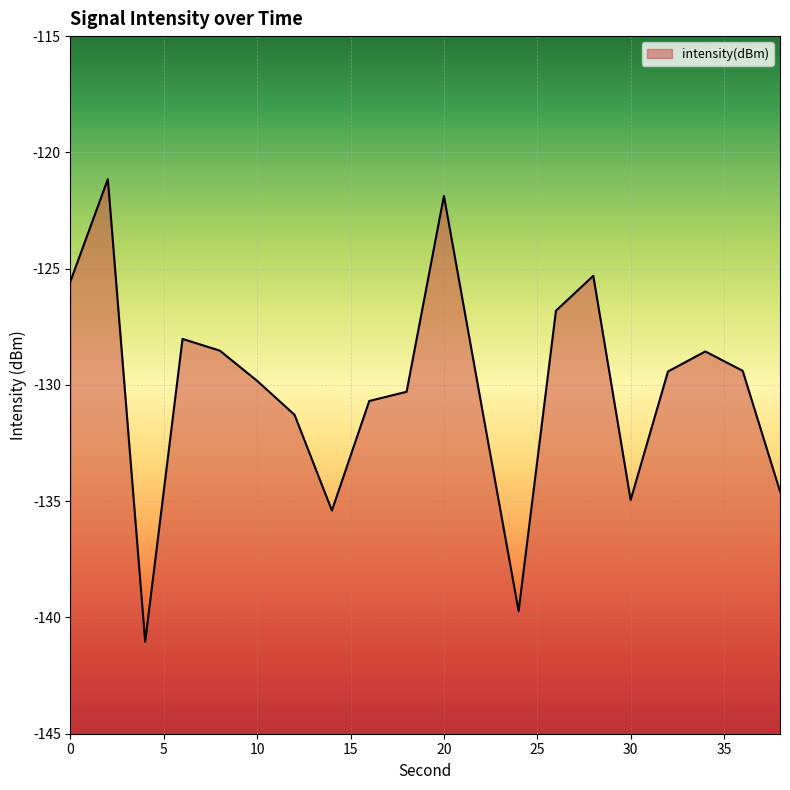

True or false: the data has more than 2 interior local peaks.

True